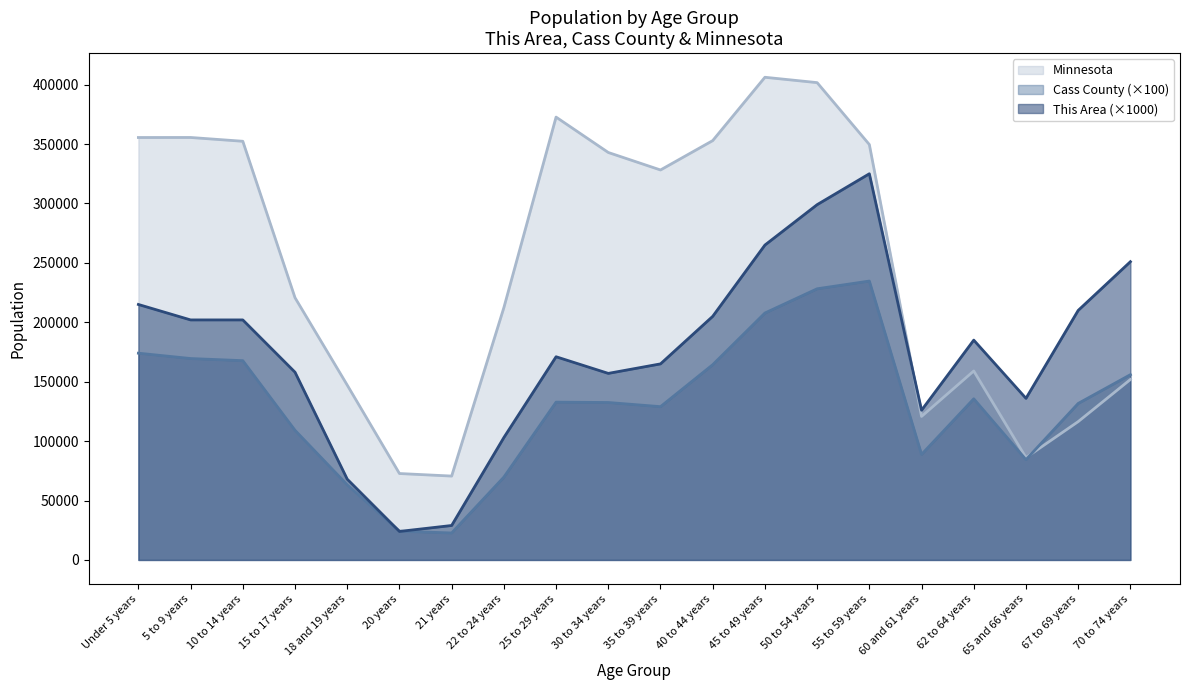

What is the label of the 8th point from the right?

45 to 49 years